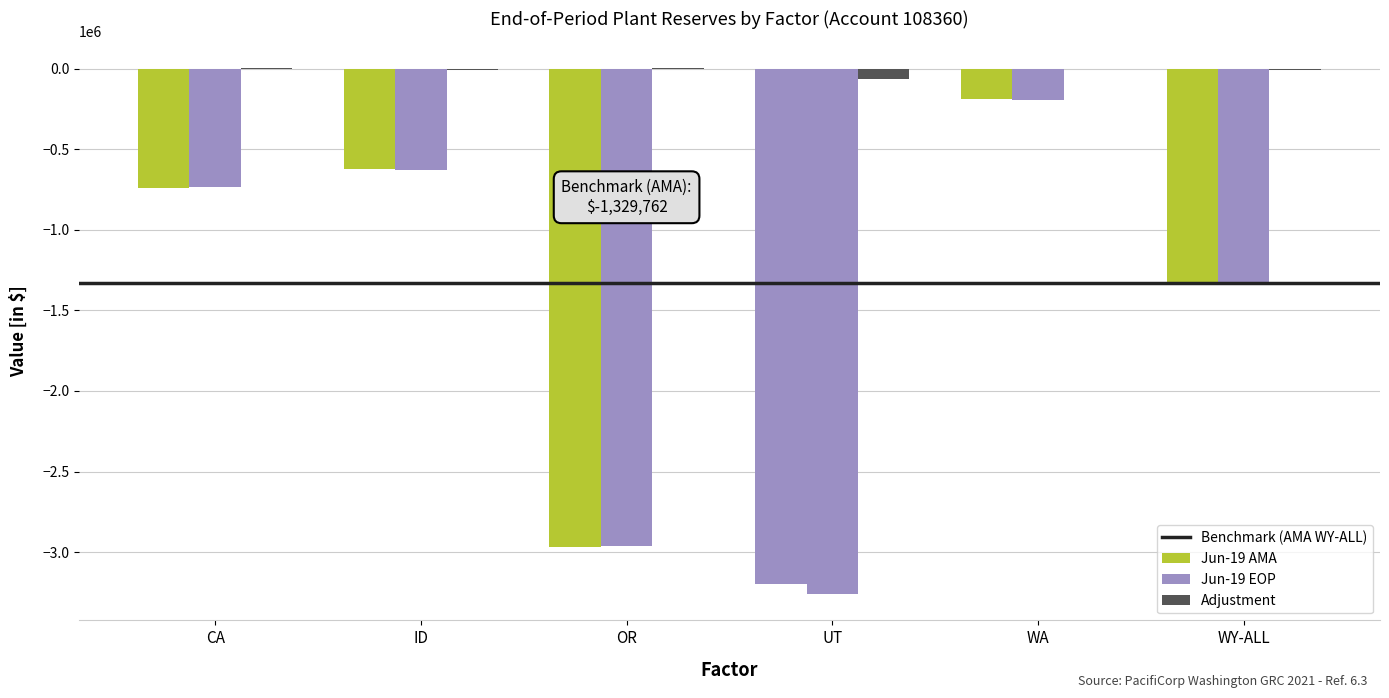

How many groups of bars are there?

6